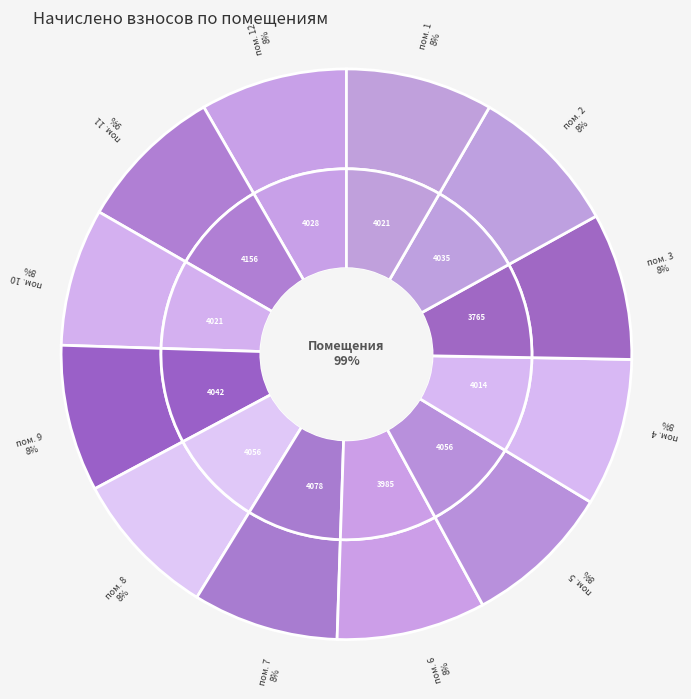

Which has a higher value, 4 or 2?

2